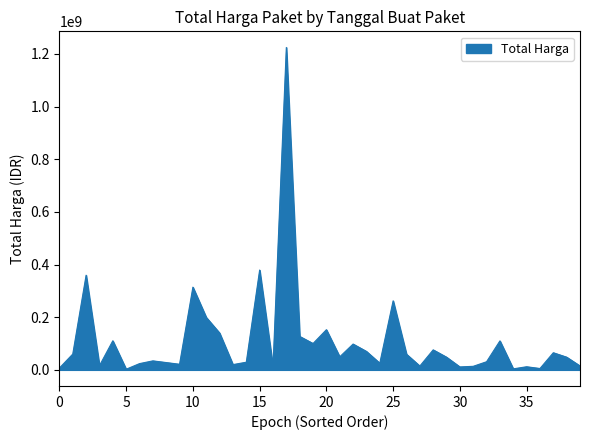

What is the average value?

109389879